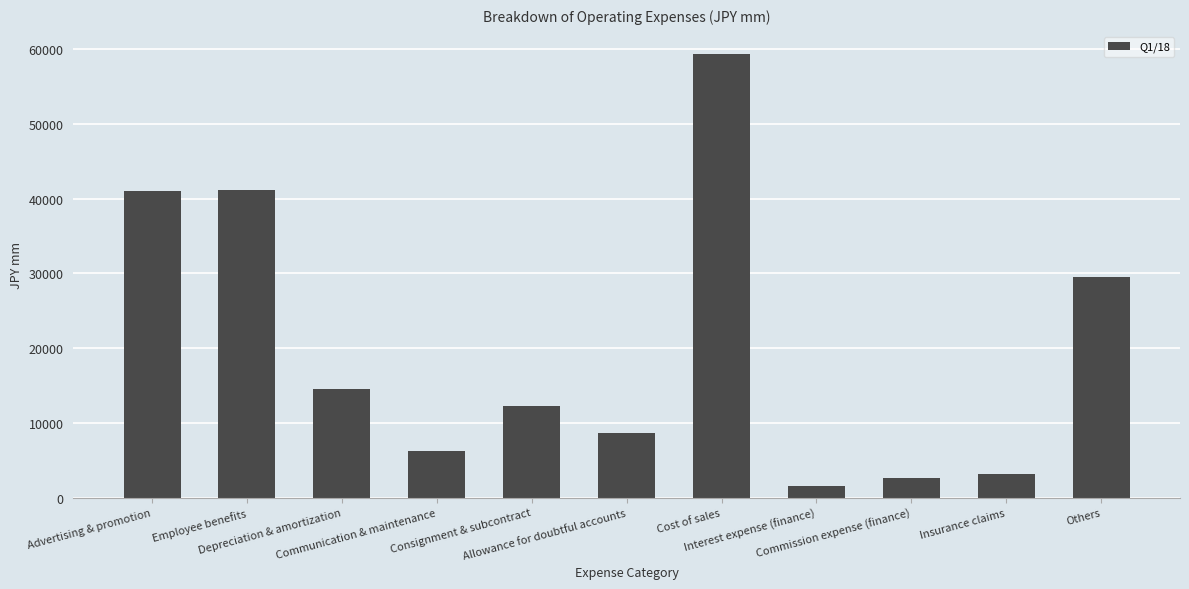

What is the value of the 6th bar from the left?

8654